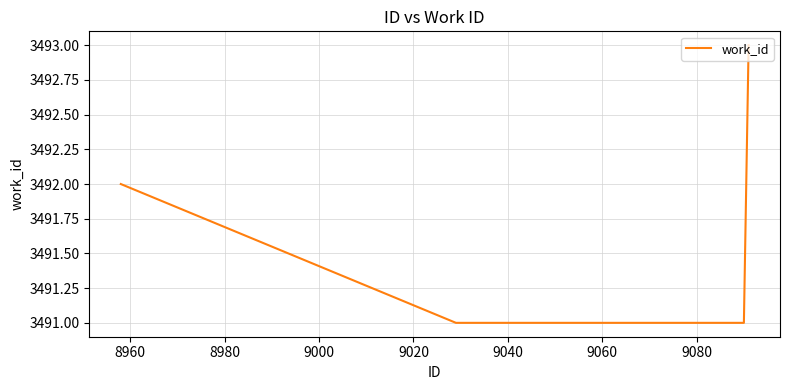

What is the smallest value displayed?

3491